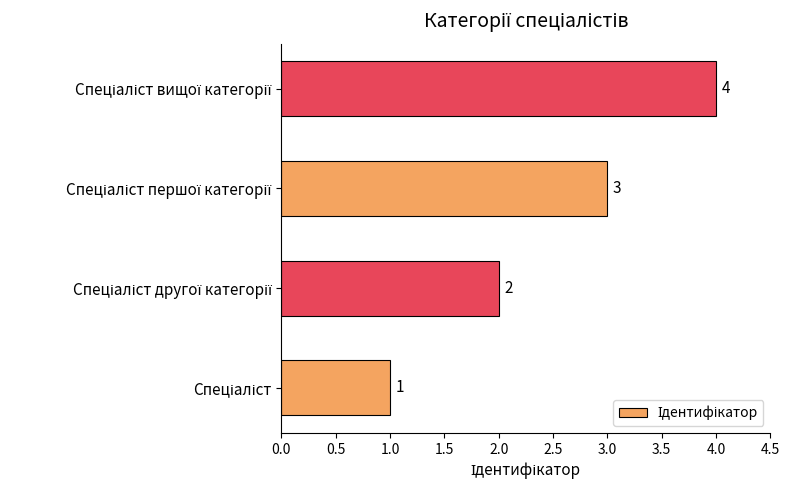

How many values are below 3?

2